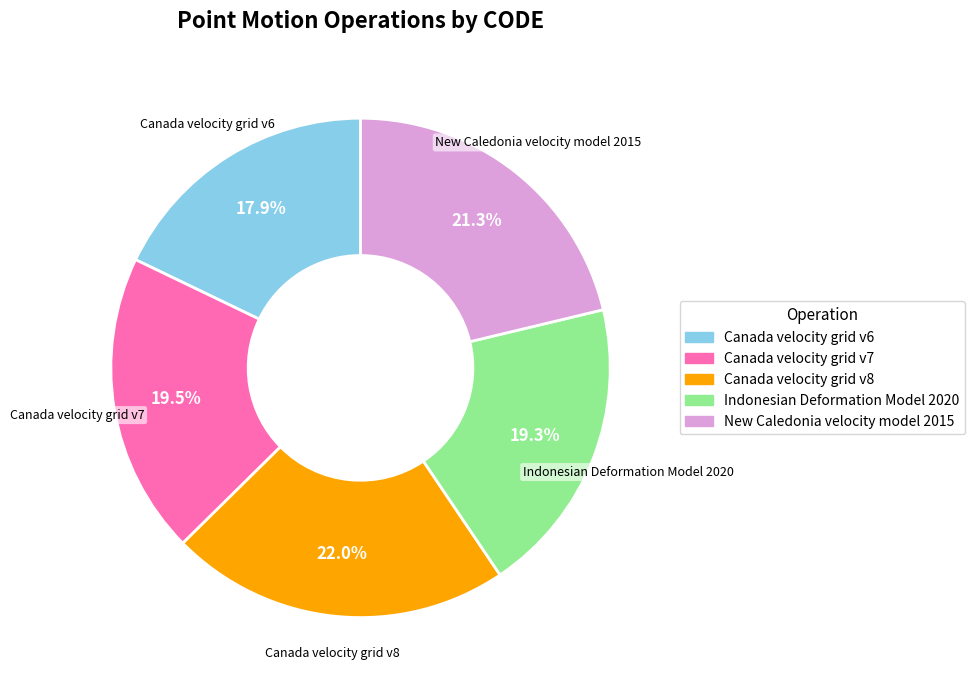

Is there a majority slice in this chart?

No